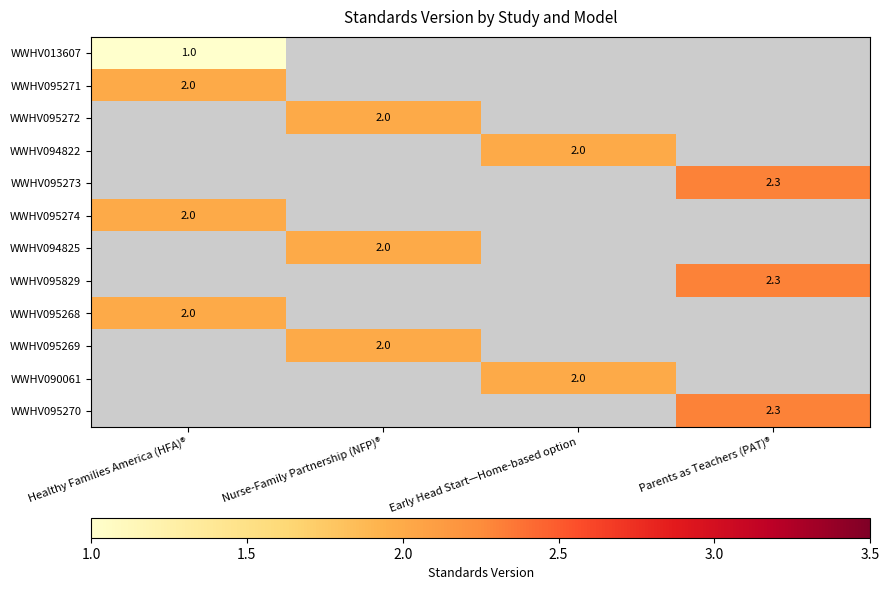

Is it true that WWHV095269 equals 2.0 at Nurse-Family Partnership (NFP)®?

True